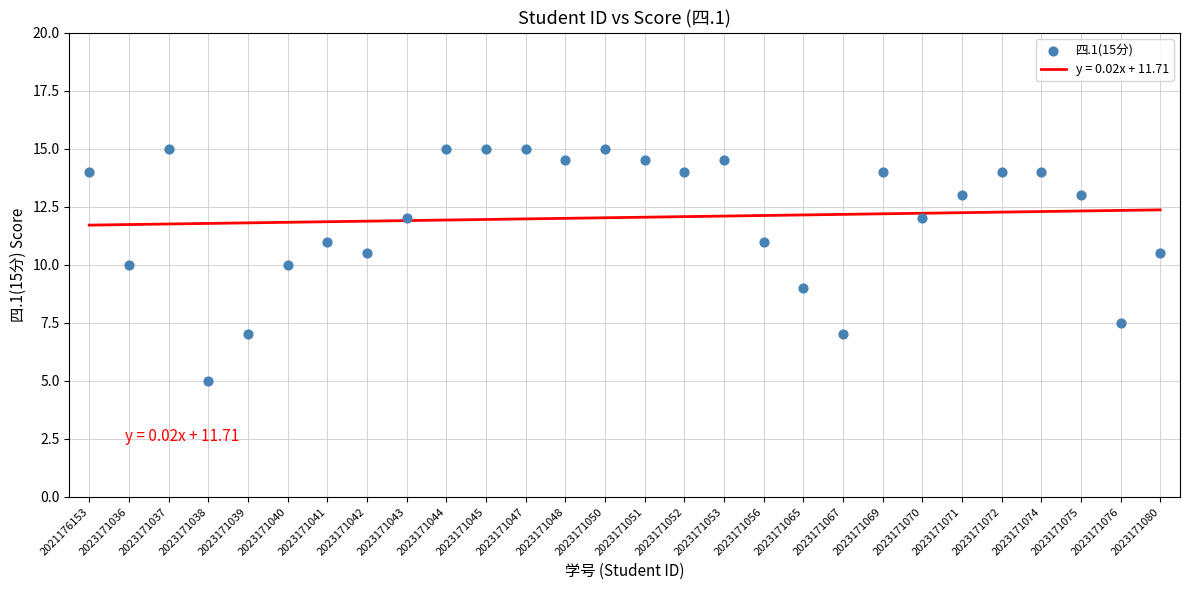

What is the range of Y values (max minus min)?

10.0